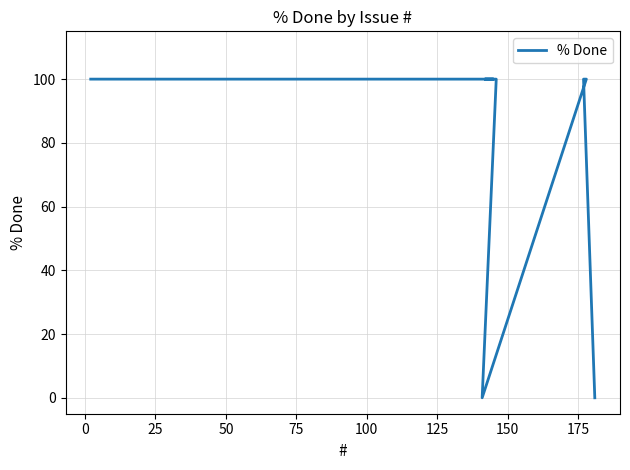

Reading right to left, extract all data points from this chart.

100	100	100	100	100	100	0	100	100	0